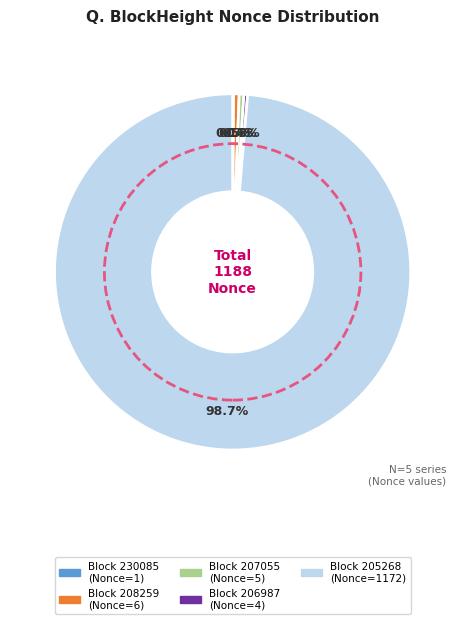

Is there a majority slice in this chart?

Yes